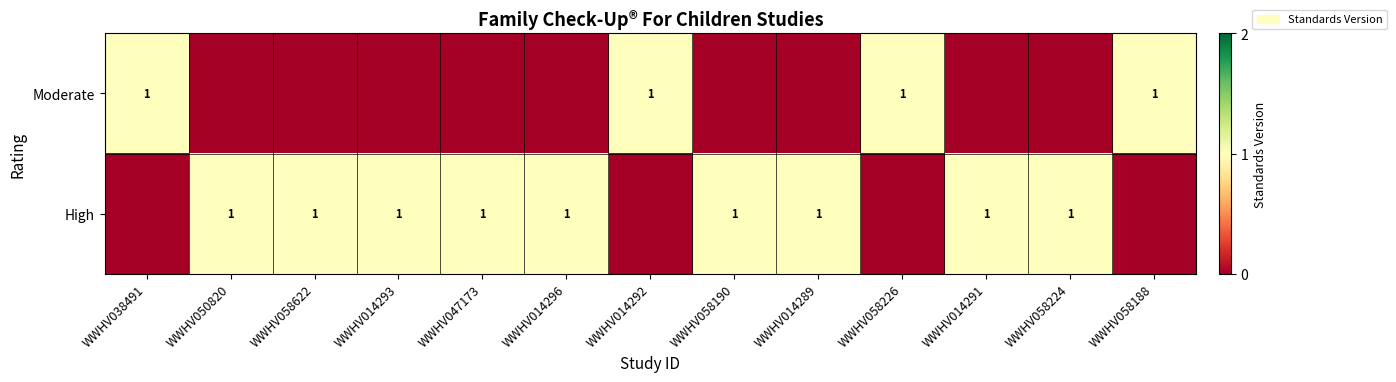

True or false: High has a value of 1 at WWHV047173.

True